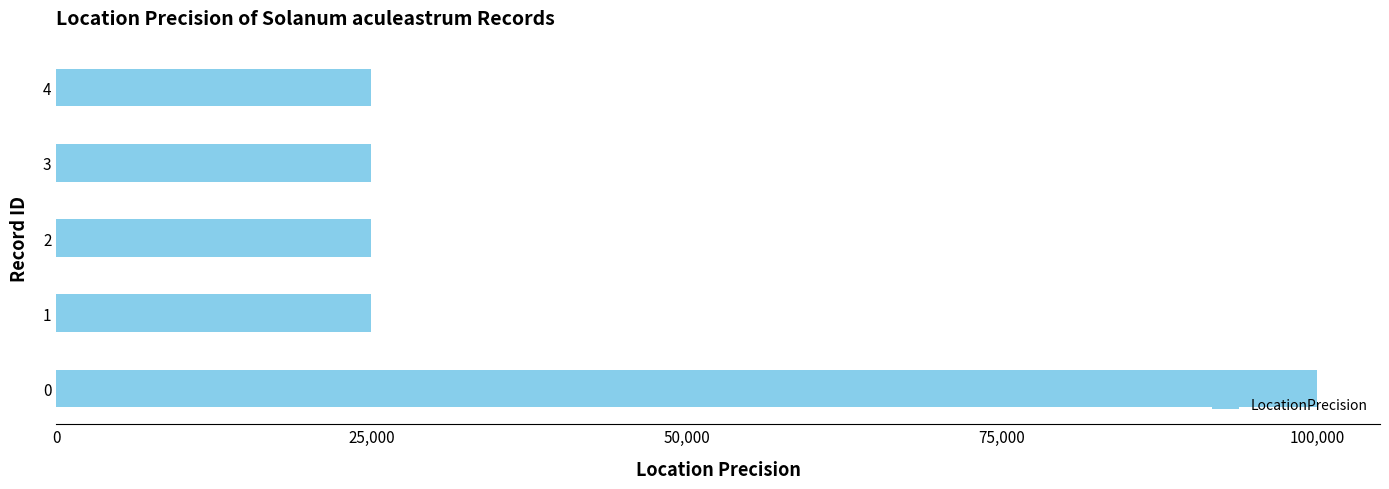

Reading bottom to top, transcribe all the data shown in this chart.

100000	25000	25000	25000	25000